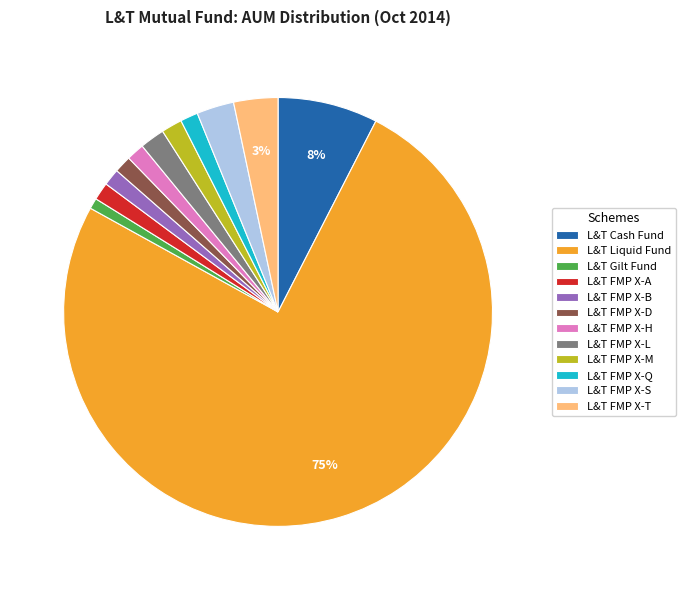

Which slice is the largest?

L&T Liquid Fund